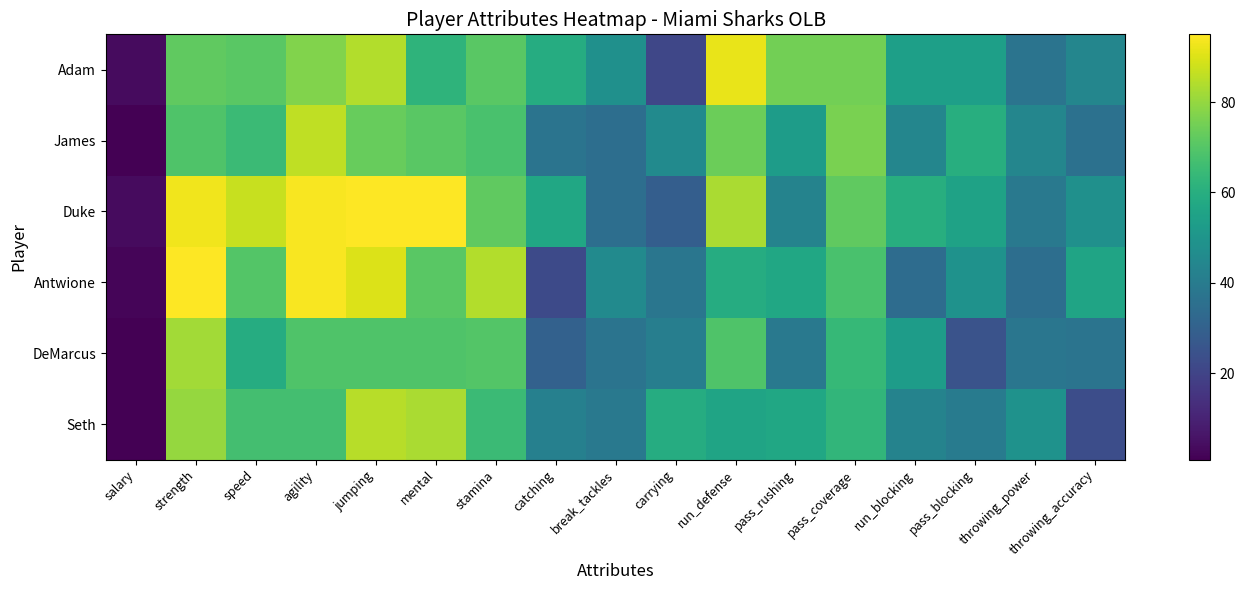

Rank the series at run_defense from highest to lowest value.

Adam, Duke, James, DeMarcus, Antwione, Seth